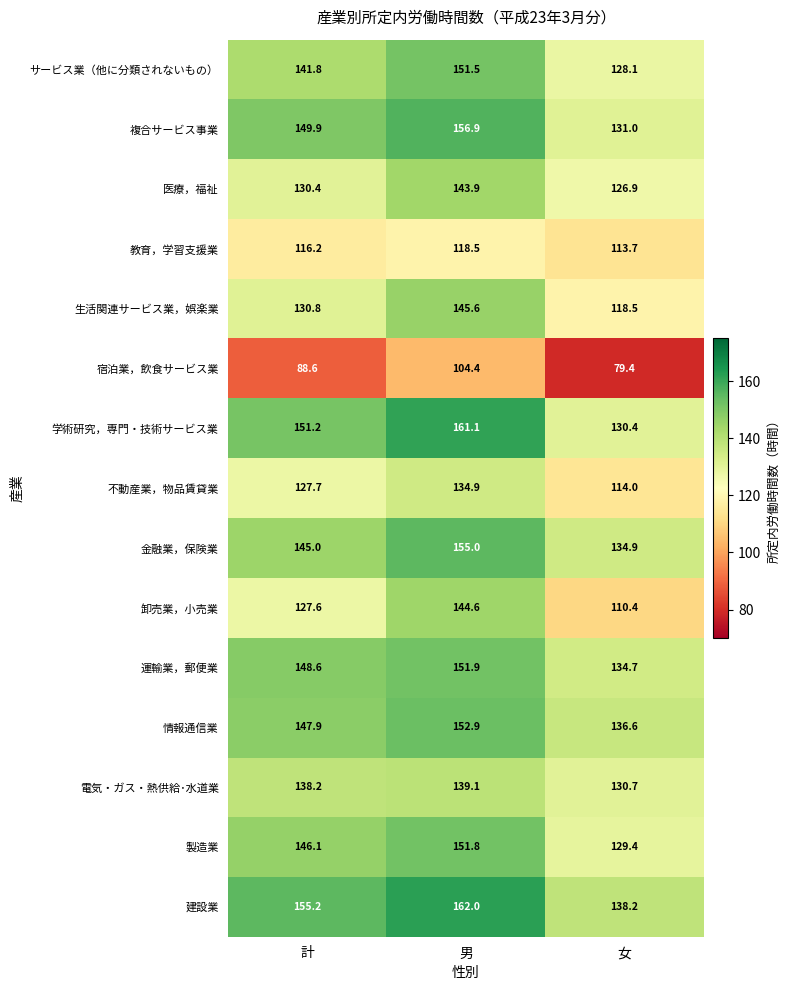

Is the value of 運輸業，郵便業 at 男 greater than the value of 製造業 at 男?

Yes